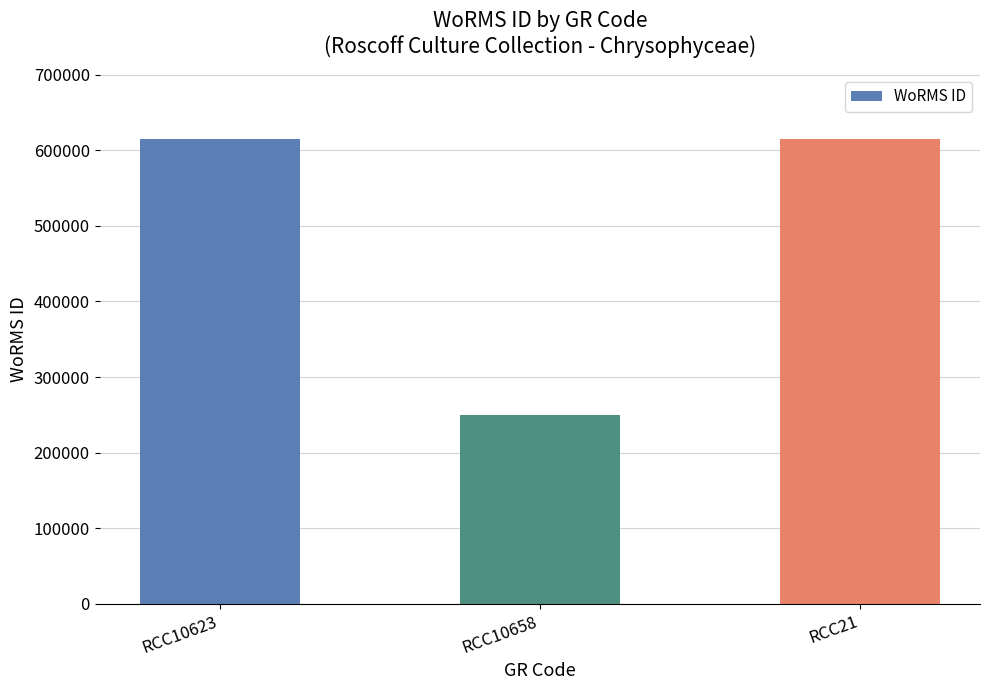

What is the approximate value at RCC10623, to the nearest 100?

615500